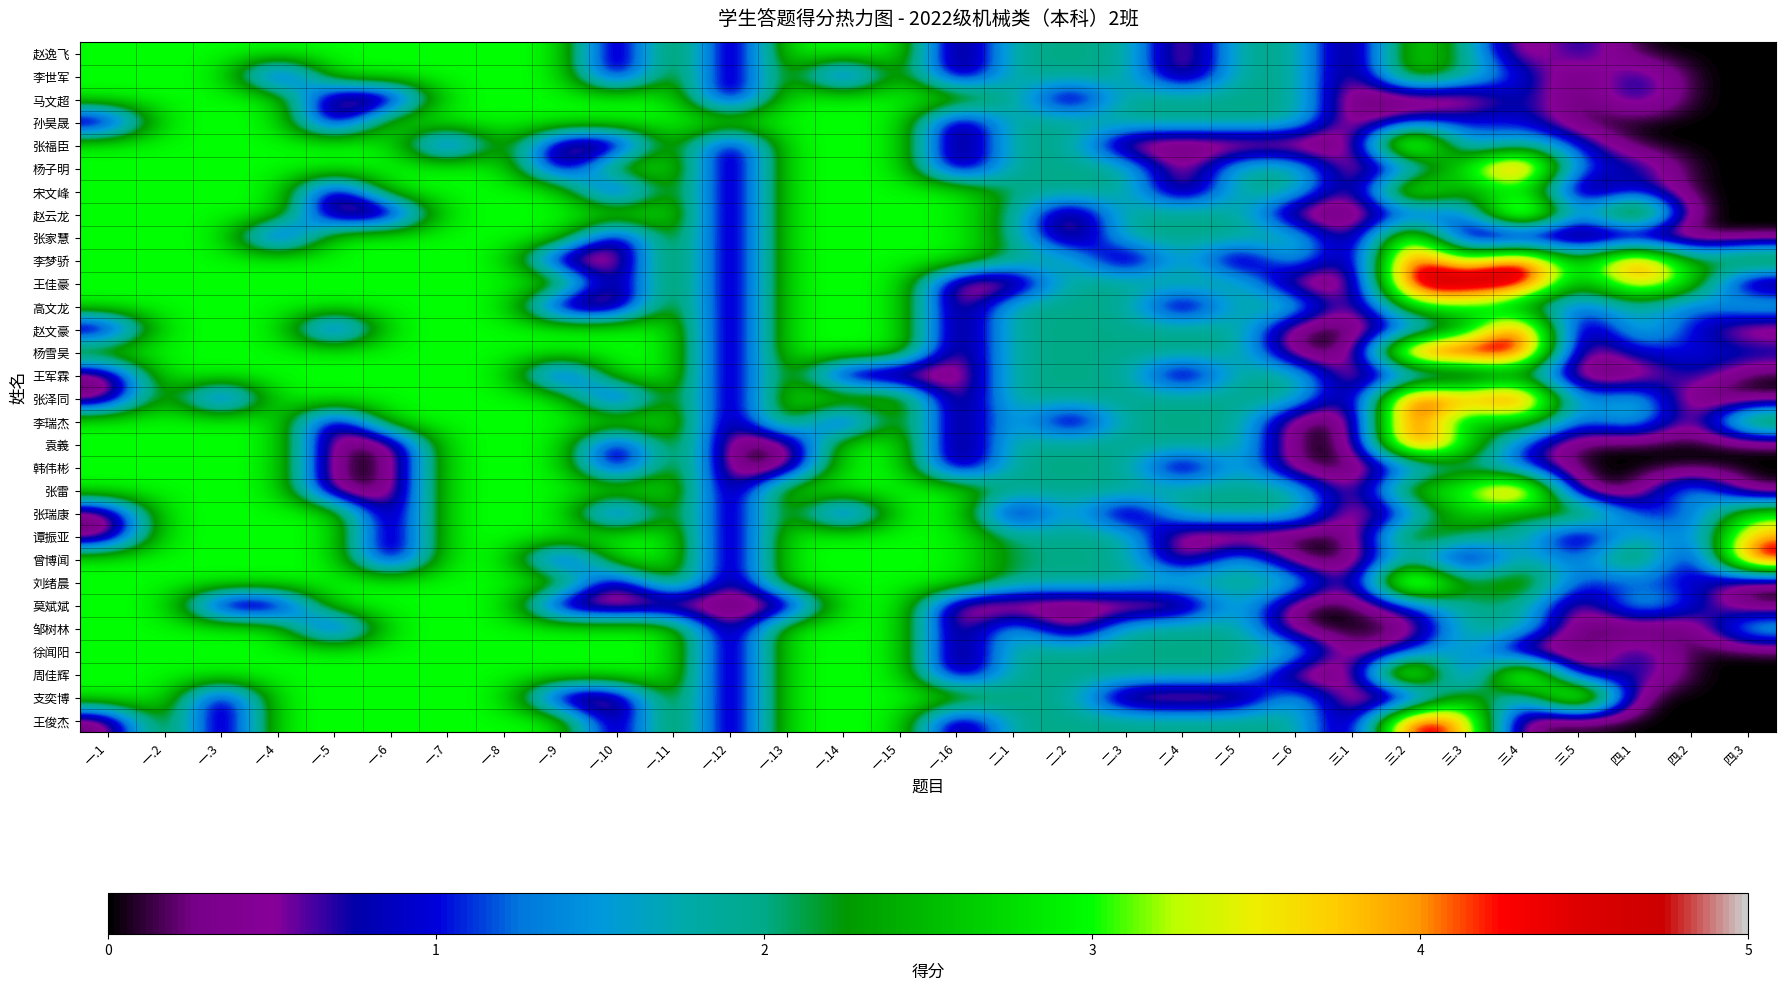

What is the total value across all series at 三.5?

21